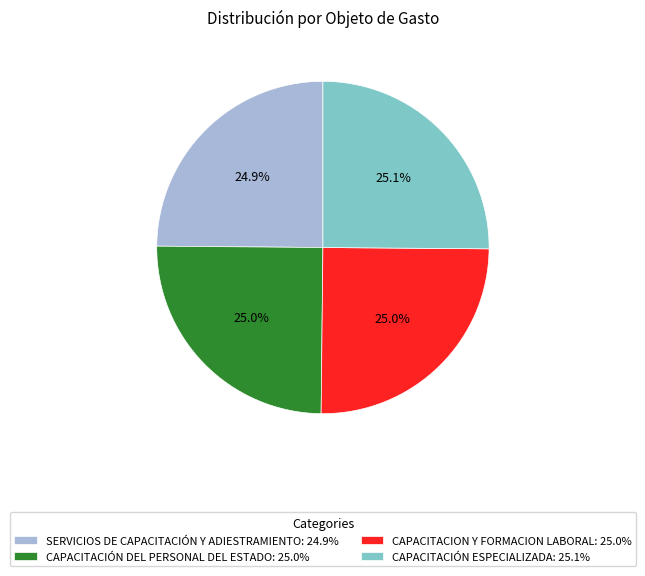

Approximately how many times larger is the value at CAPACITACIÓN ESPECIALIZADA: 25.1% compared to CAPACITACION Y FORMACION LABORAL: 25.0%?

1.0